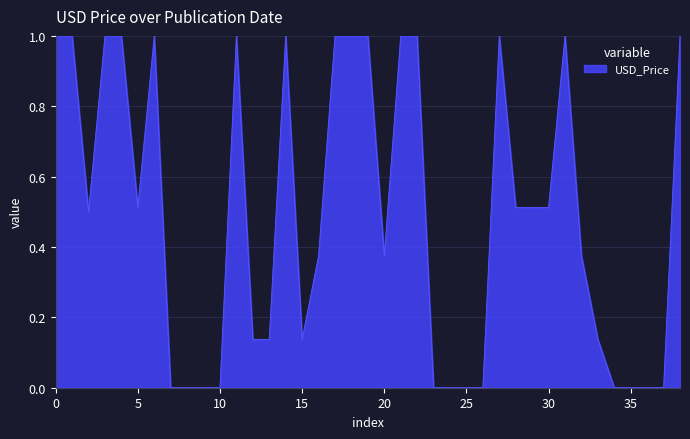

How many lines are shown in the chart?

1